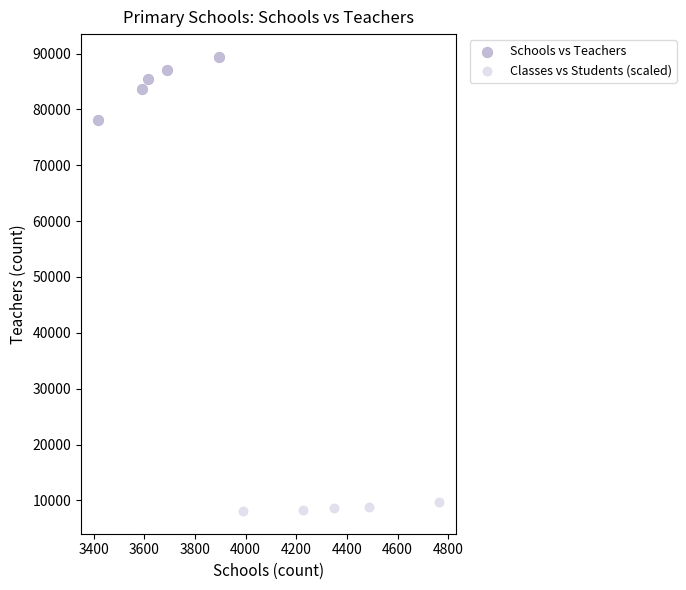

Which series reaches the minimum Y coordinate?

Classes vs Students (scaled)